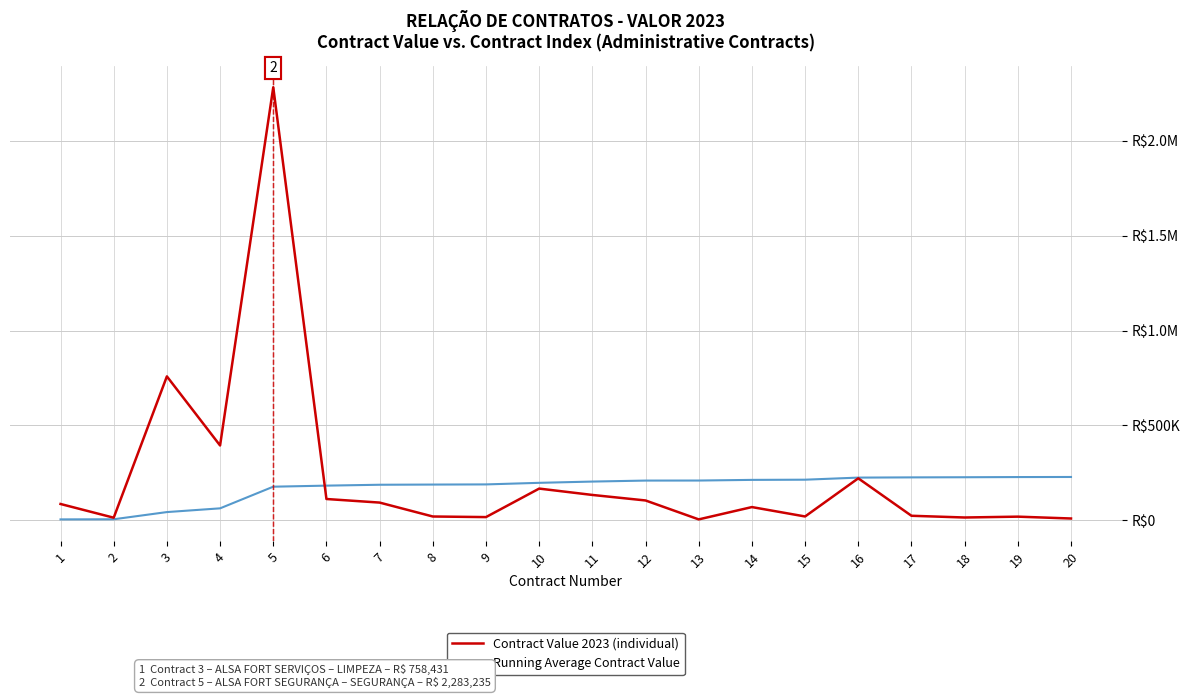

What value does the Contract Value 2023 (individual) series have at 8?

19525.3